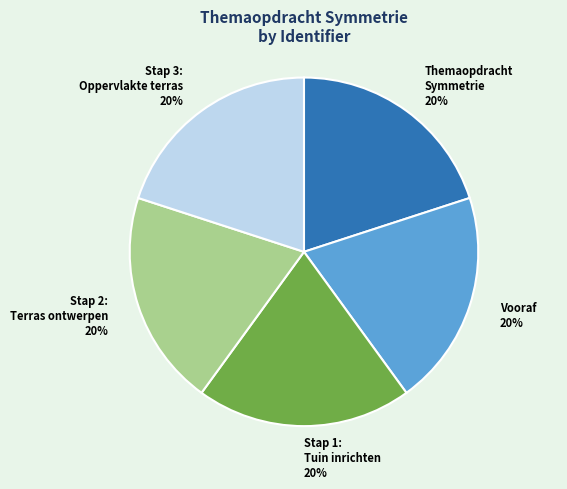

Do Themaopdracht Symmetrie and Stap 1: Tuin inrichten together represent more than half of the pie?

No